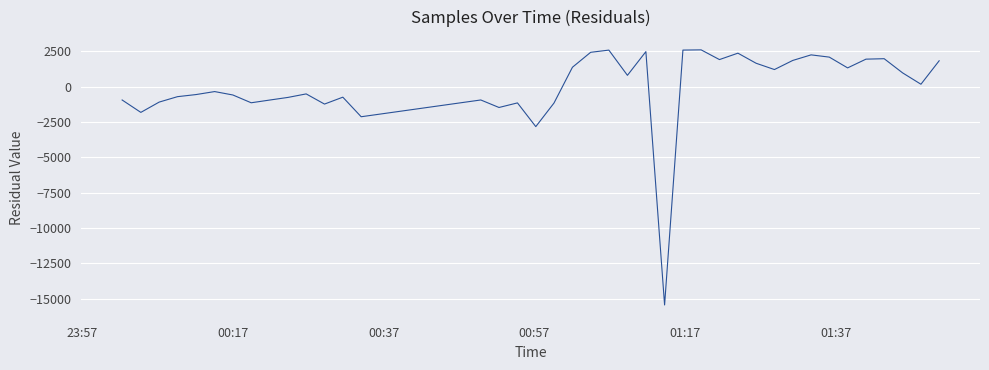

What is the greatest value displayed?

2604.5